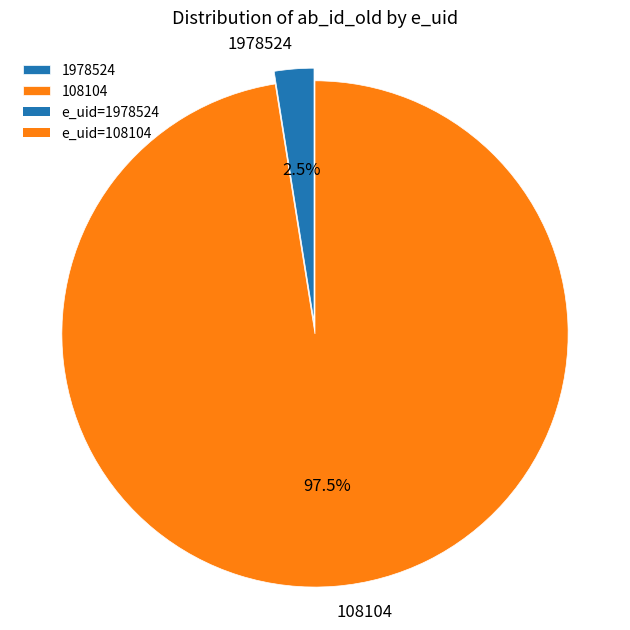

How many segments does this pie chart have?

2